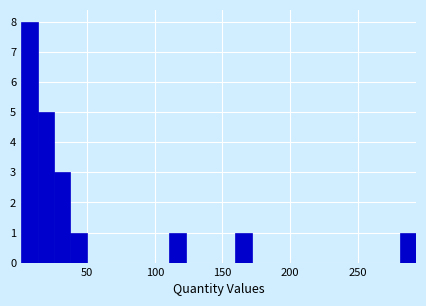

Around what value on the x-axis is the tallest bar? Give the approximate position of its centre, as read against the axis.

5